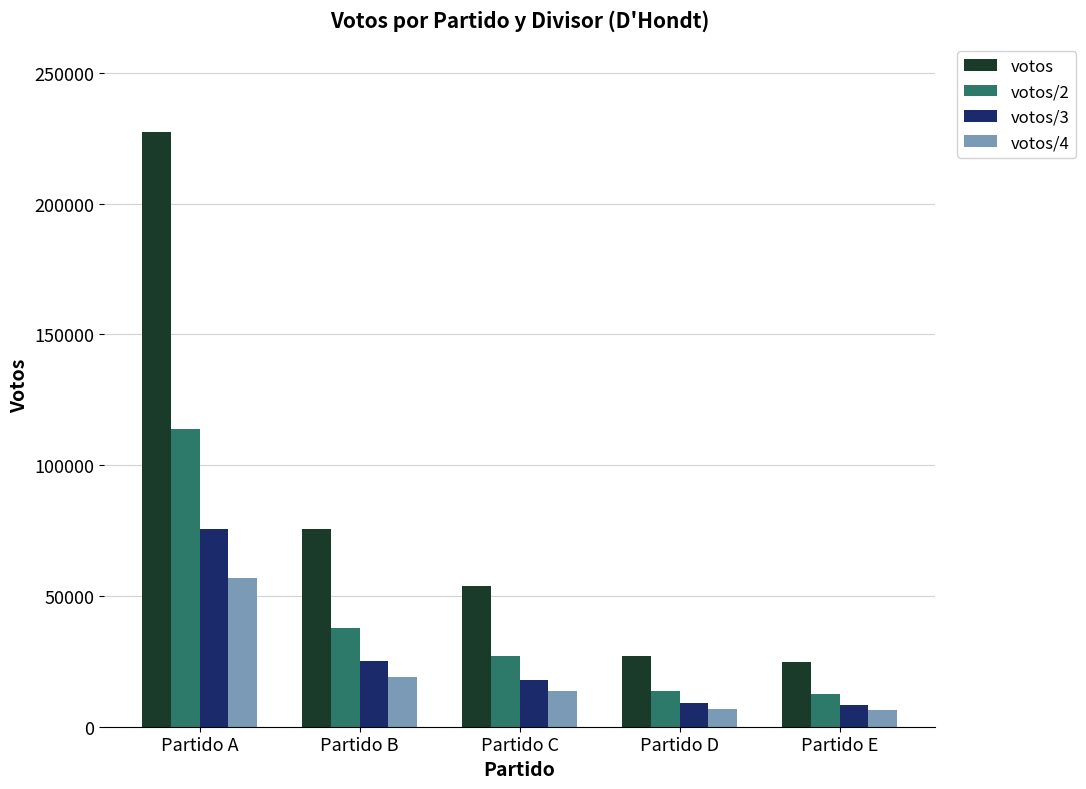

The value of votos/4 at Partido B is 4180. True or false?

False